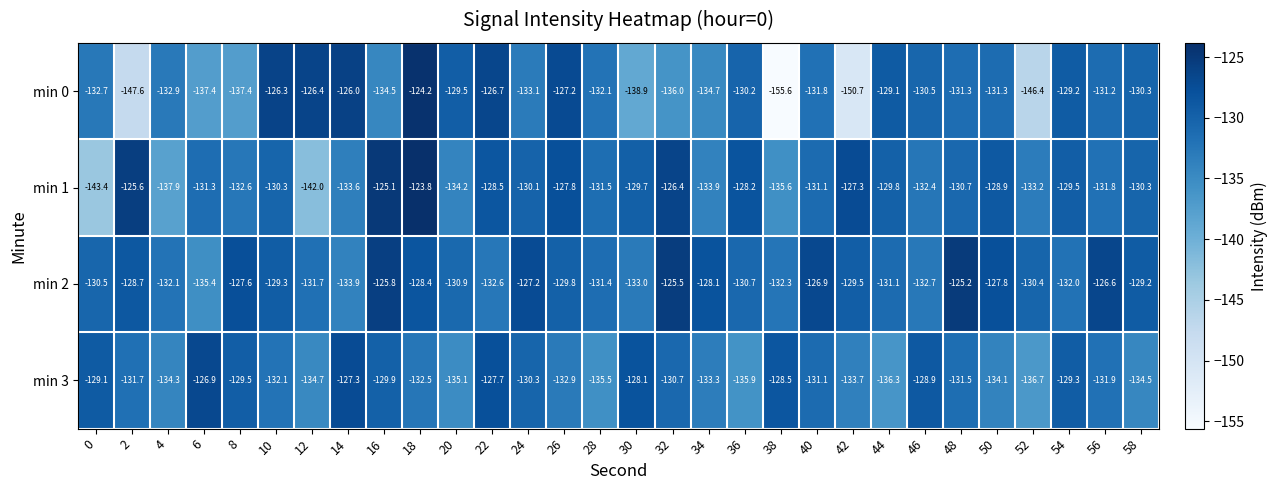

What is the total value across all series at 36?

-525.0